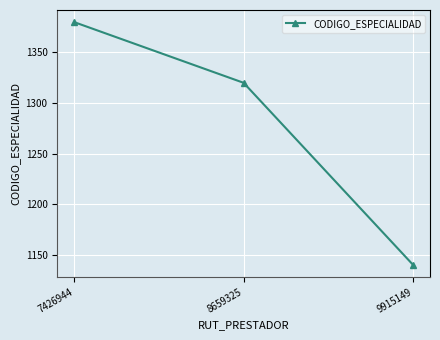

True or false: the data shows 1320 at 8659325.

True